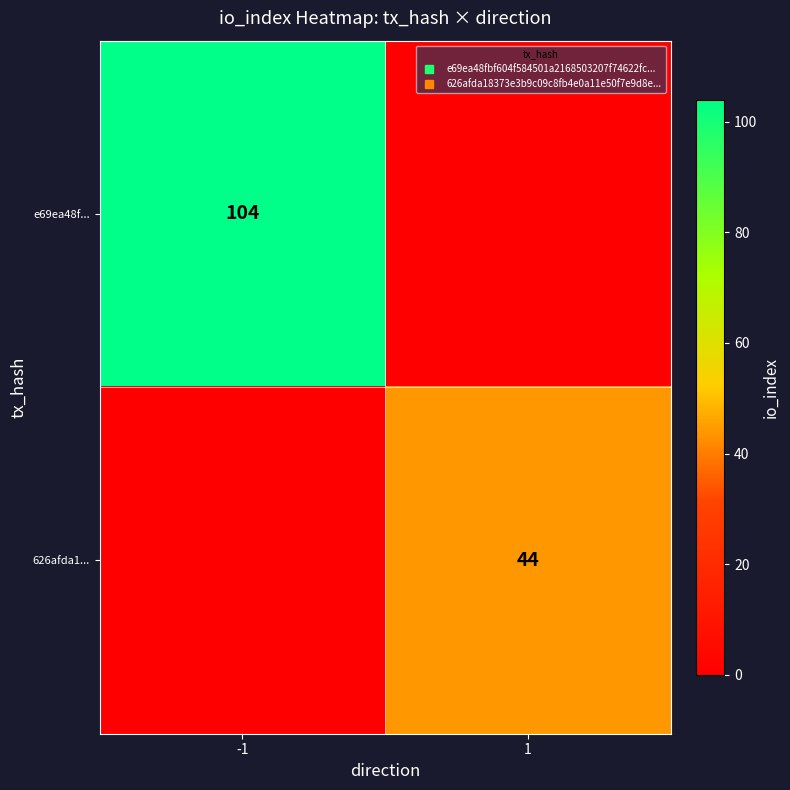

What is the spread (max minus min) of values at 1?

44